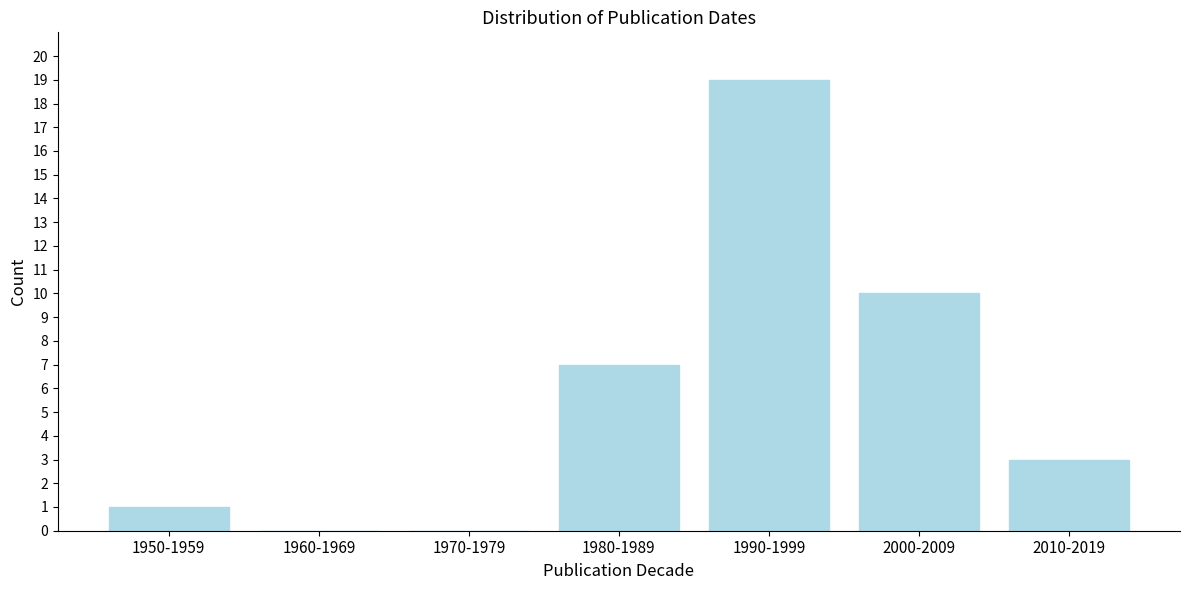

Reading right to left, what are all the values shown in this chart?

2010-2019=3	2000-2009=10	1990-1999=19	1980-1989=7	1970-1979=0	1960-1969=0	1950-1959=1